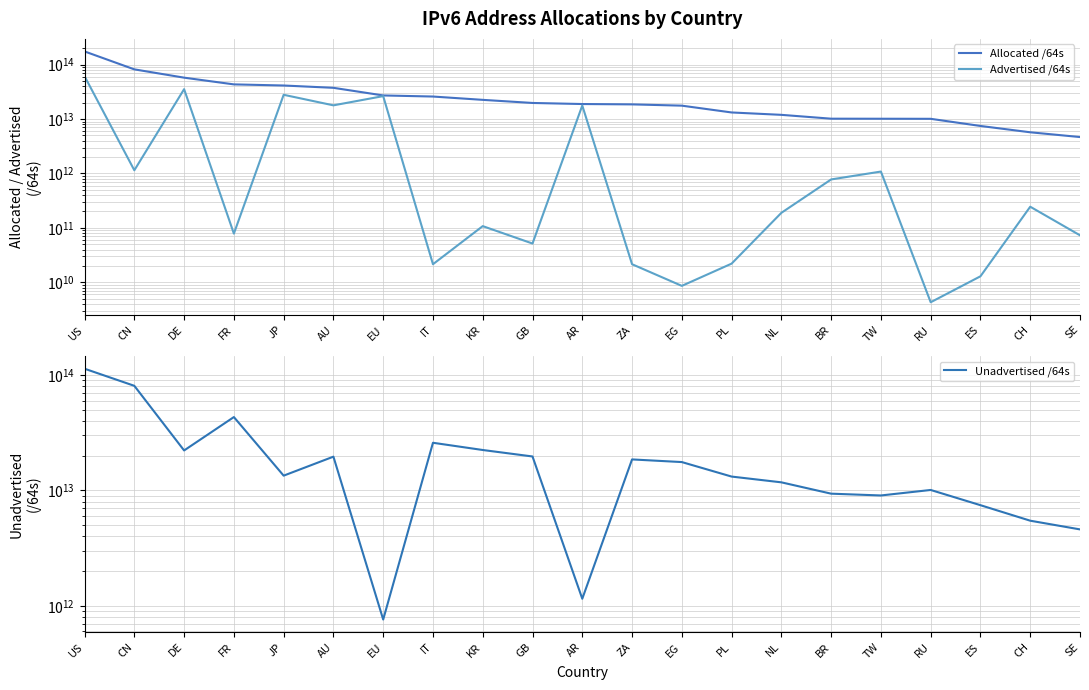

Rank the series at US from highest to lowest value.

Allocated /64s, Unadvertised /64s, Advertised /64s